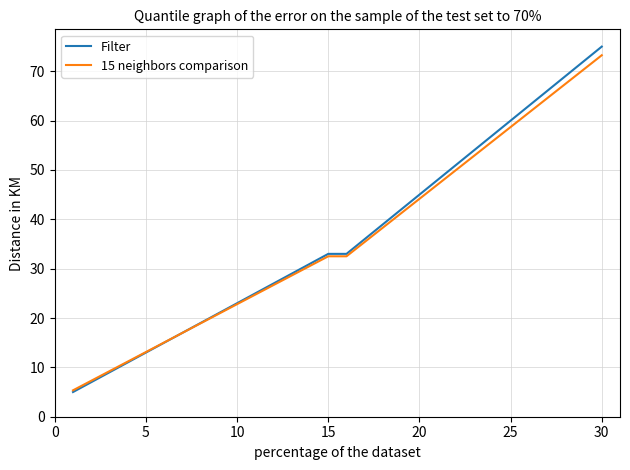

Does the chart have visible grid lines?

Yes